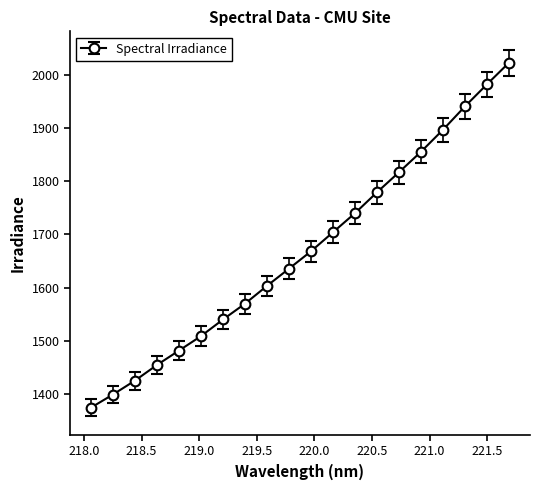

True or false: the data has more than 2 interior local peaks.

False